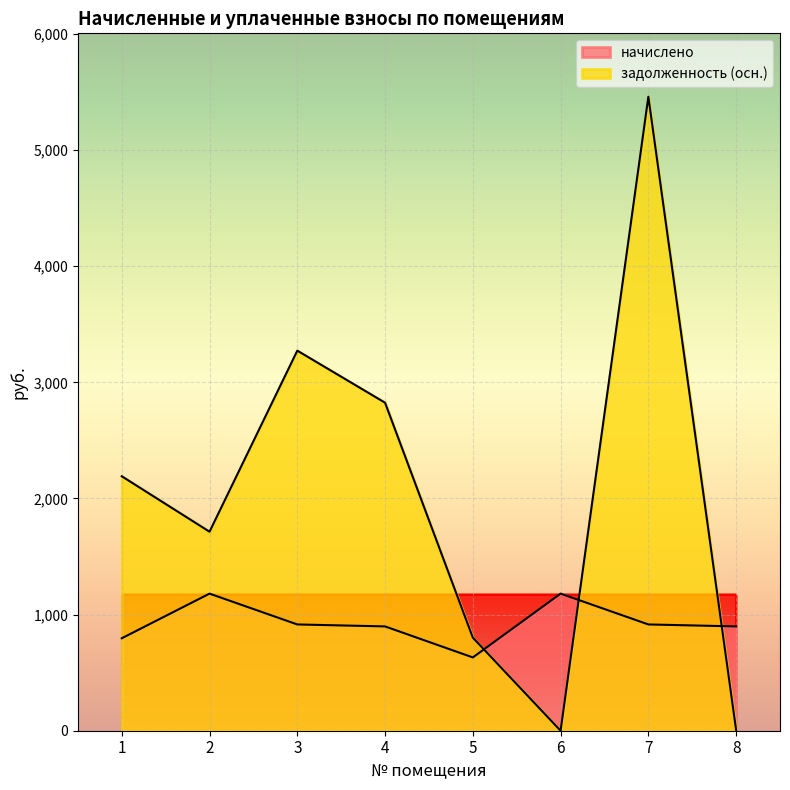

Between 1 and 2, which is larger?

2